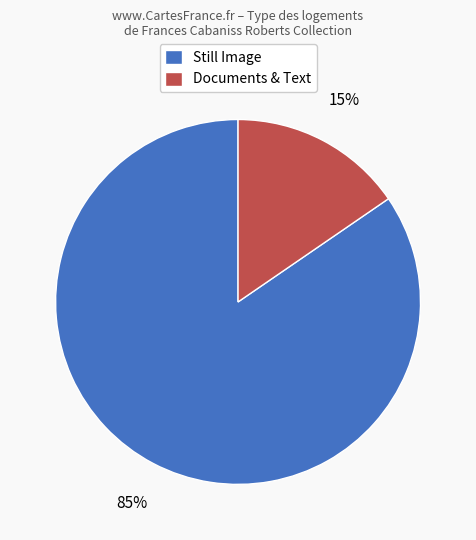

How many slices are in this pie chart?

2